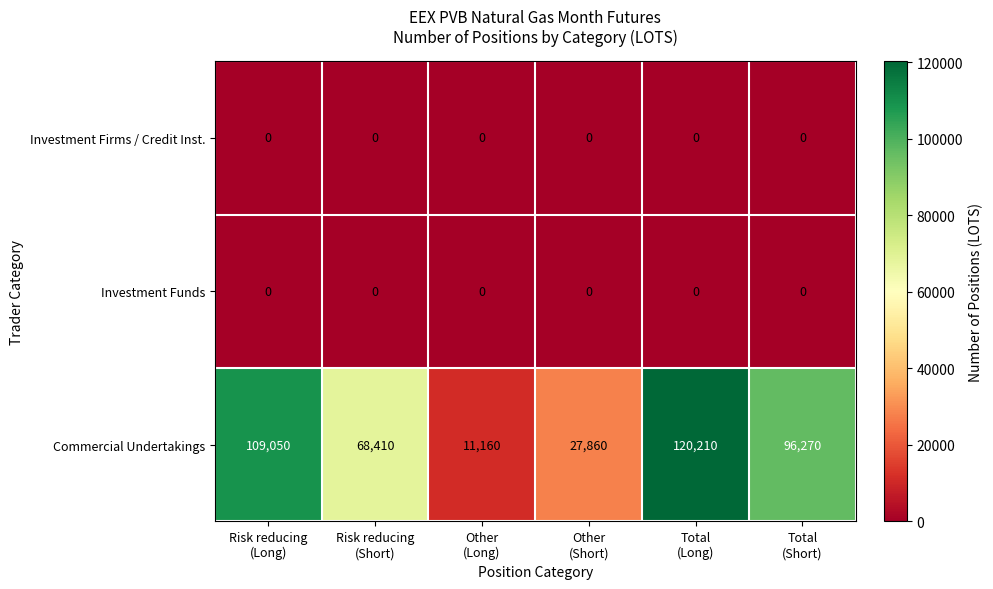

What is the average value of the Commercial Undertakings series?

72160